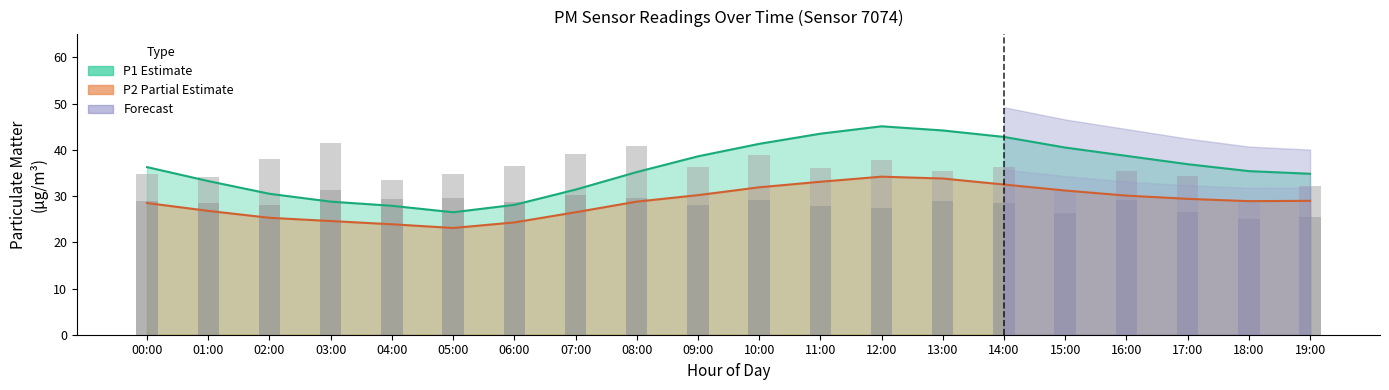

What is the sum of all P1 bars values?

716.2